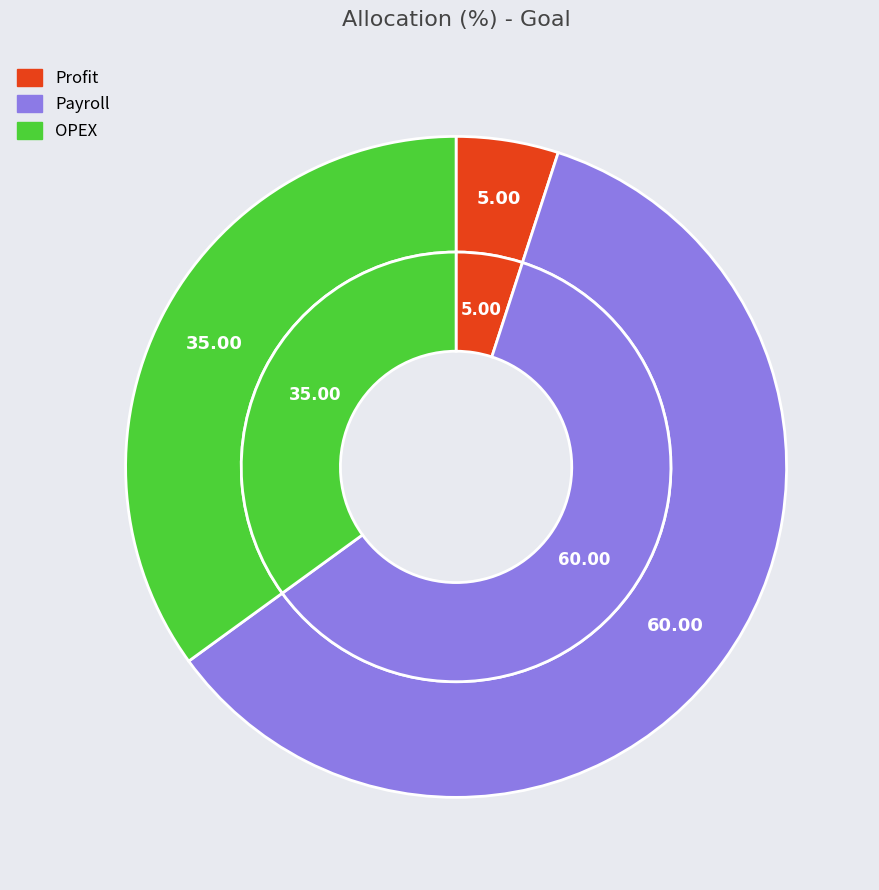

Do Payroll and OPEX together represent more than half of the pie?

Yes